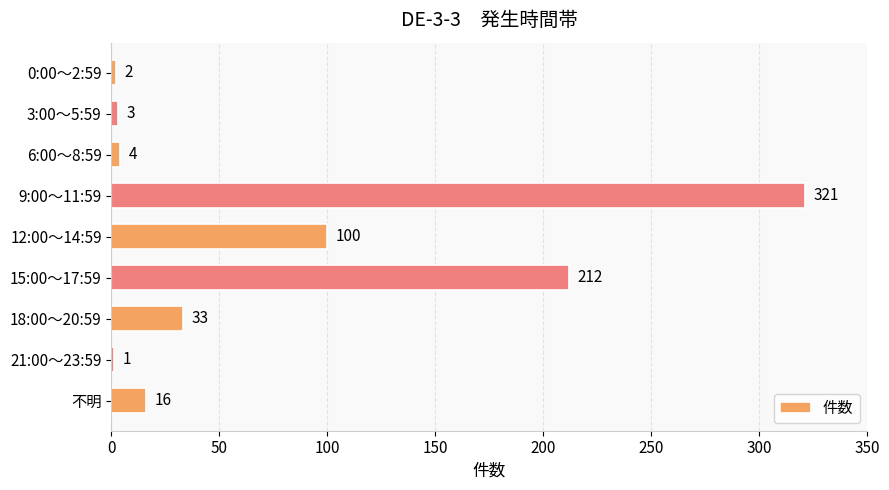

What is the sum of all values?

692